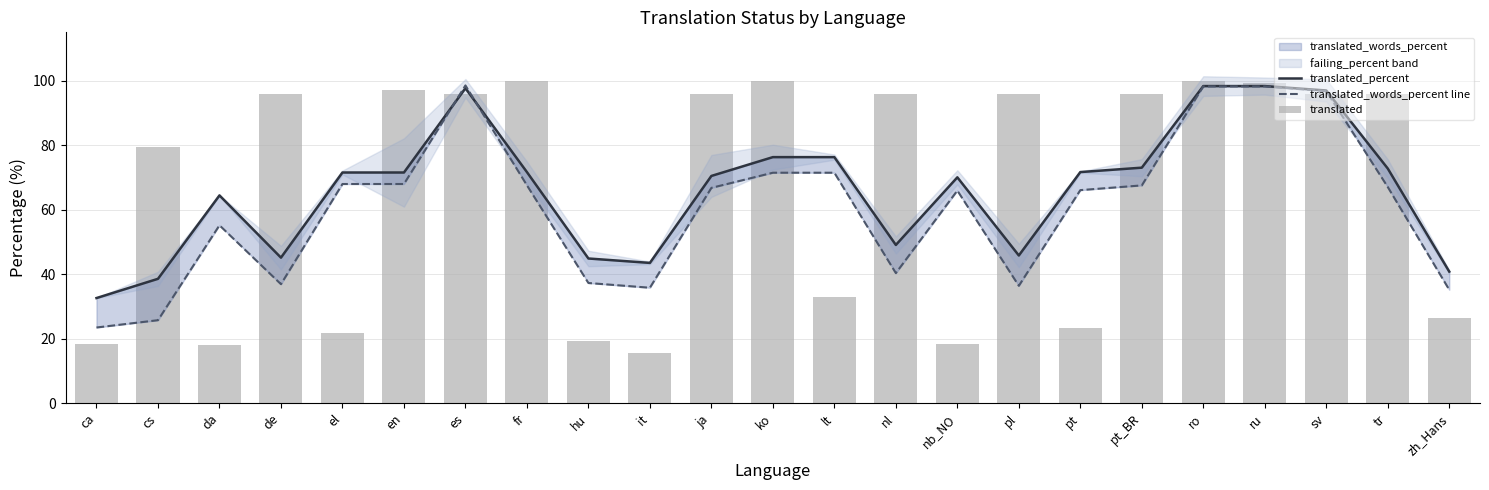

True or false: translated_words_percent line has a value of 36.9 at de.

True